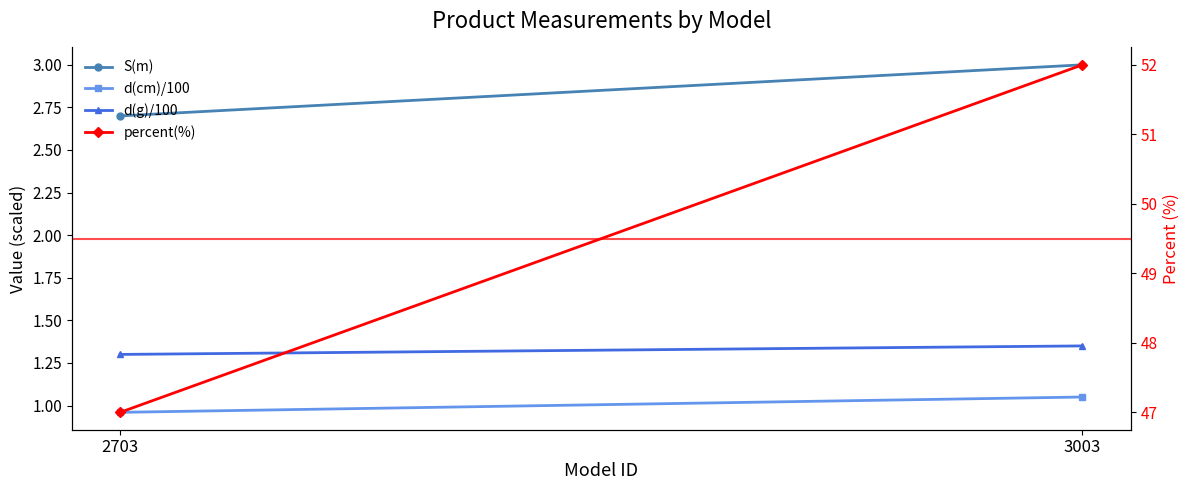

What is the spread (max minus min) of values at 3003?

51.0